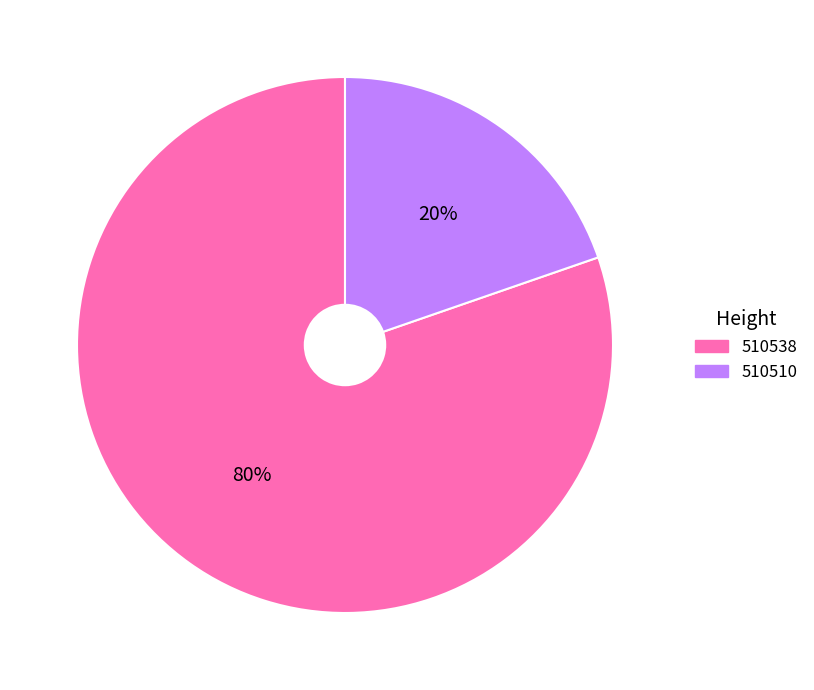

To the nearest percent, what is the average slice percentage?

50%